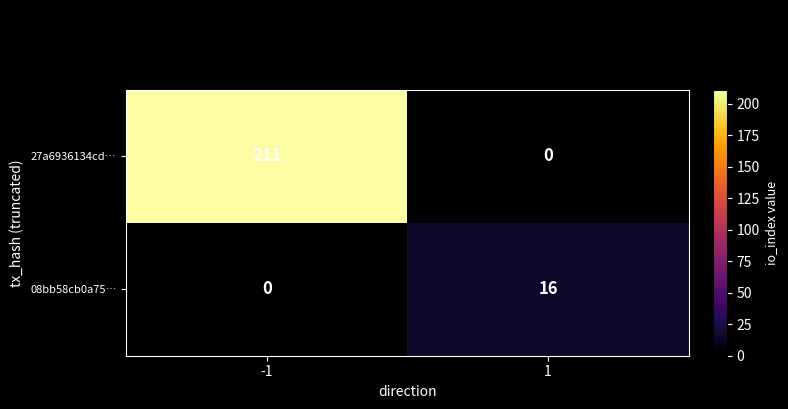

At how many categories does at least one series exceed 46?

1